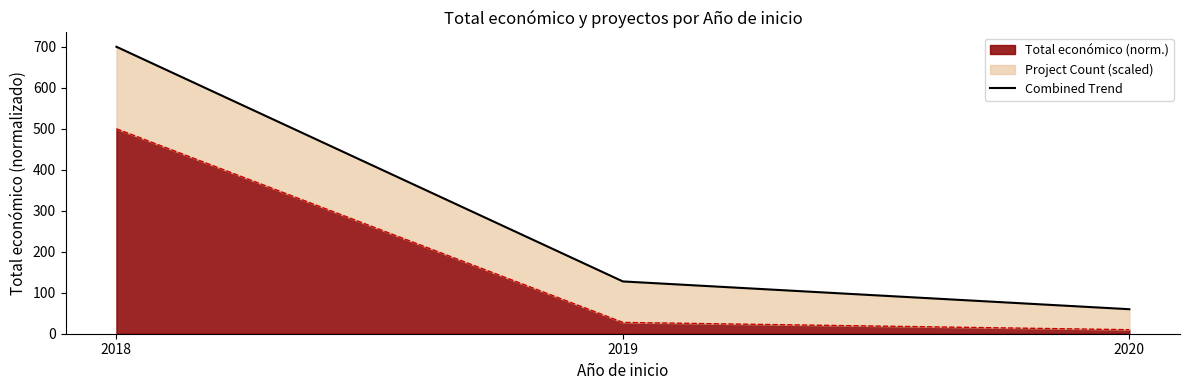

What is the ratio of the value at 2018 to the value at 2019?

5.5